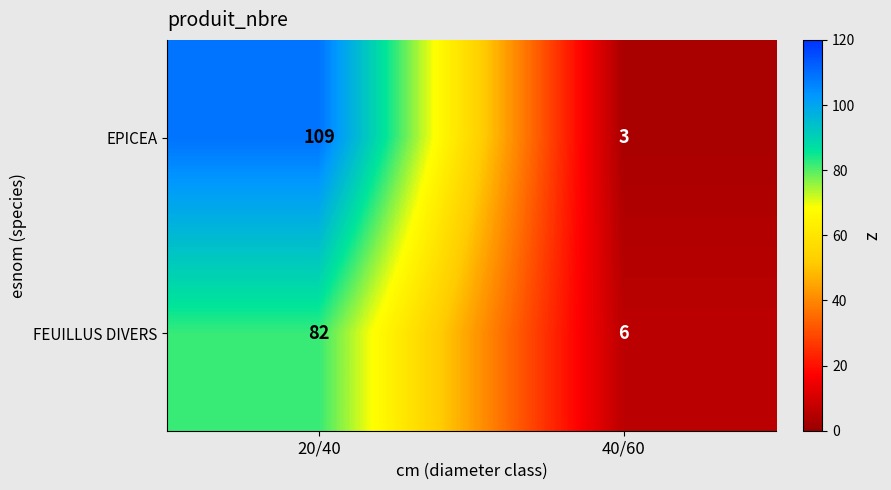

Which series changed the most between 20/40 and 40/60?

EPICEA